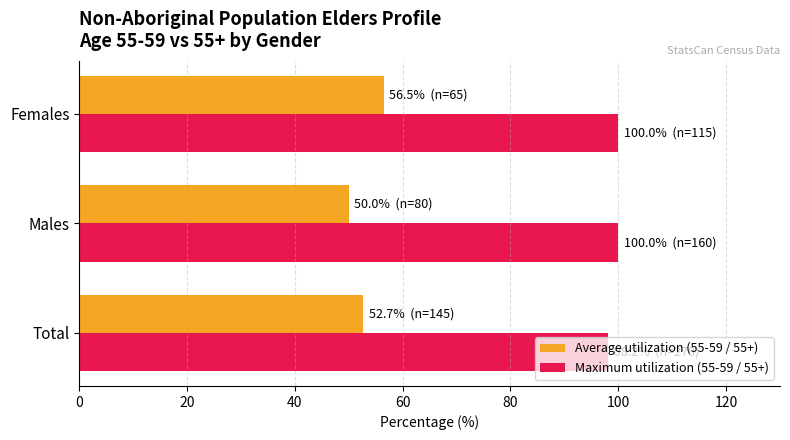

At how many categories does at least one series exceed 62?

3